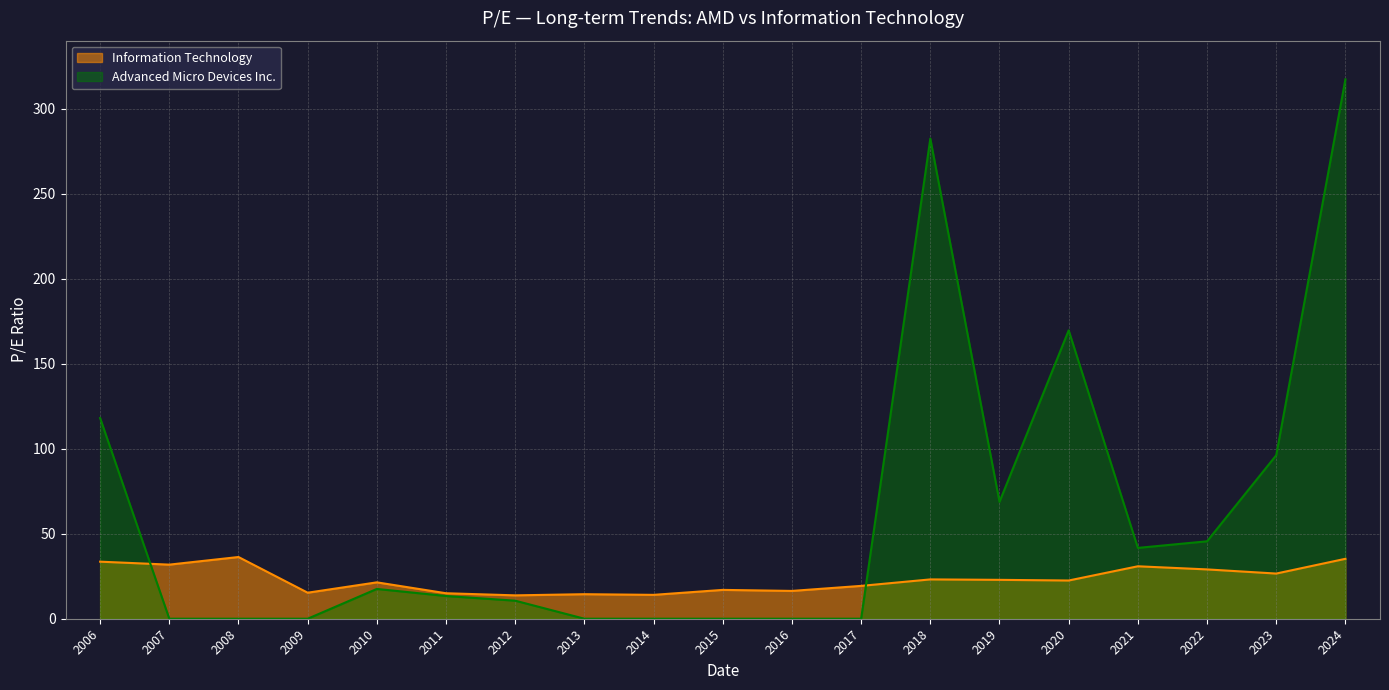

True or false: Advanced Micro Devices Inc. has a value of 120.8 at 2019.

False